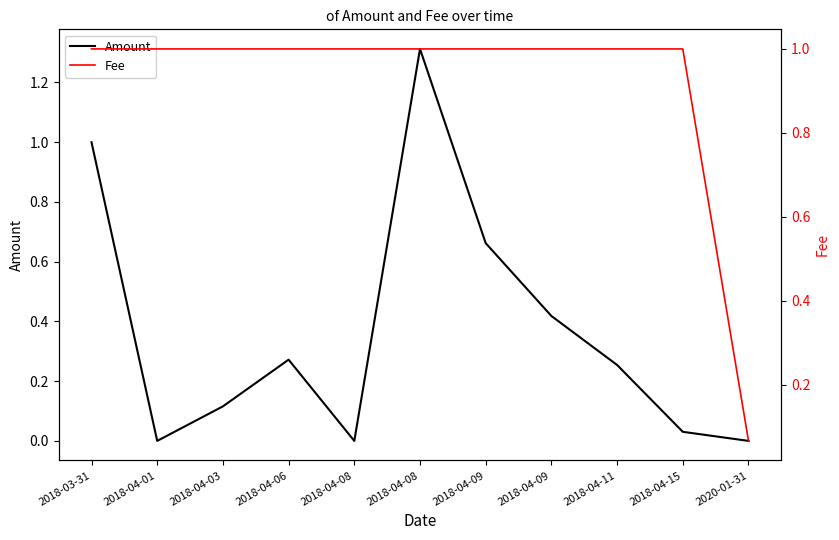

At which label is Amount closest to 0?

2018-04-01